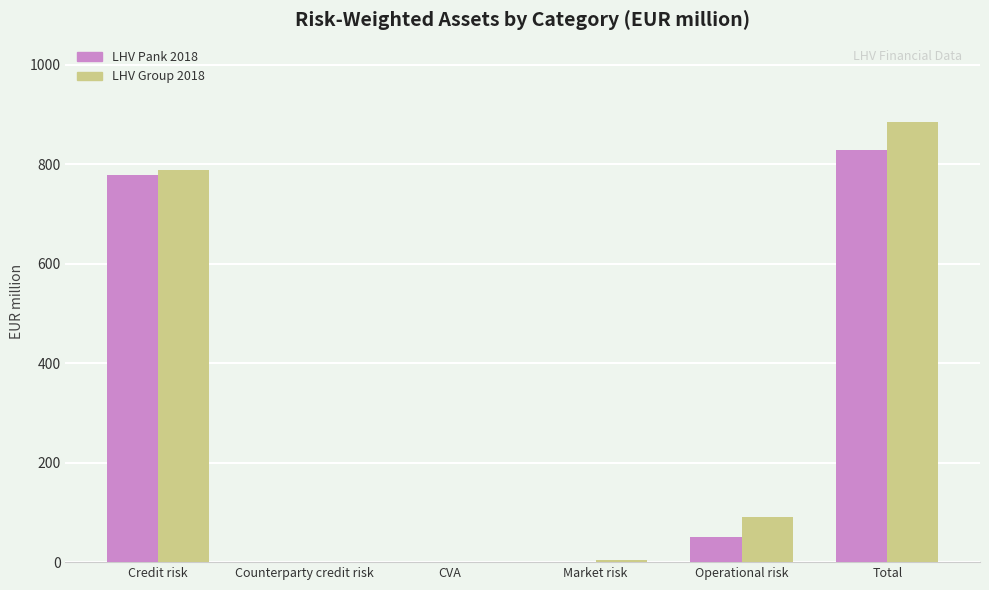

True or false: LHV Pank 2018 has a value of 778.1 at Credit risk.

True